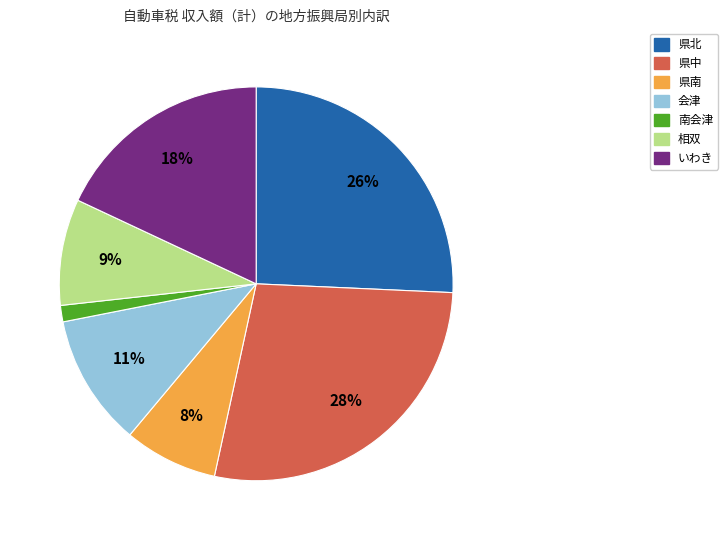

To the nearest percent, what is the difference between the 県南 and 会津 slice percentages?

3%